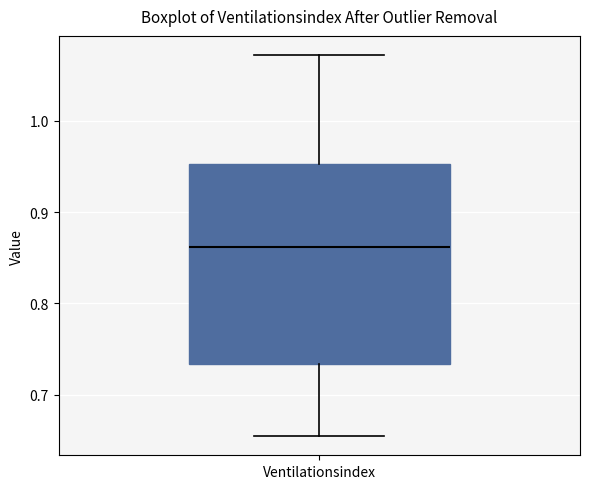

Read this box plot against the y-axis: the position of the median line, the range covered by the box, and the ends of both whiskers. The values are not printed on the chart, so give them approximately, as read against the axis.

median 0.86, box 0.73 to 0.95, whiskers 0.65 to 1.07